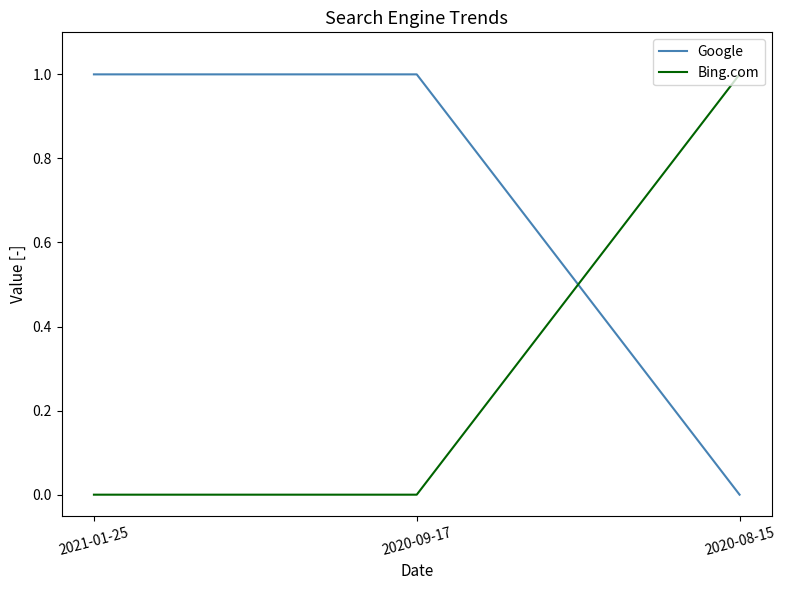

Reading right to left, list all the values displayed in this chart.

Google: 0	1	1
Bing.com: 1	0	0